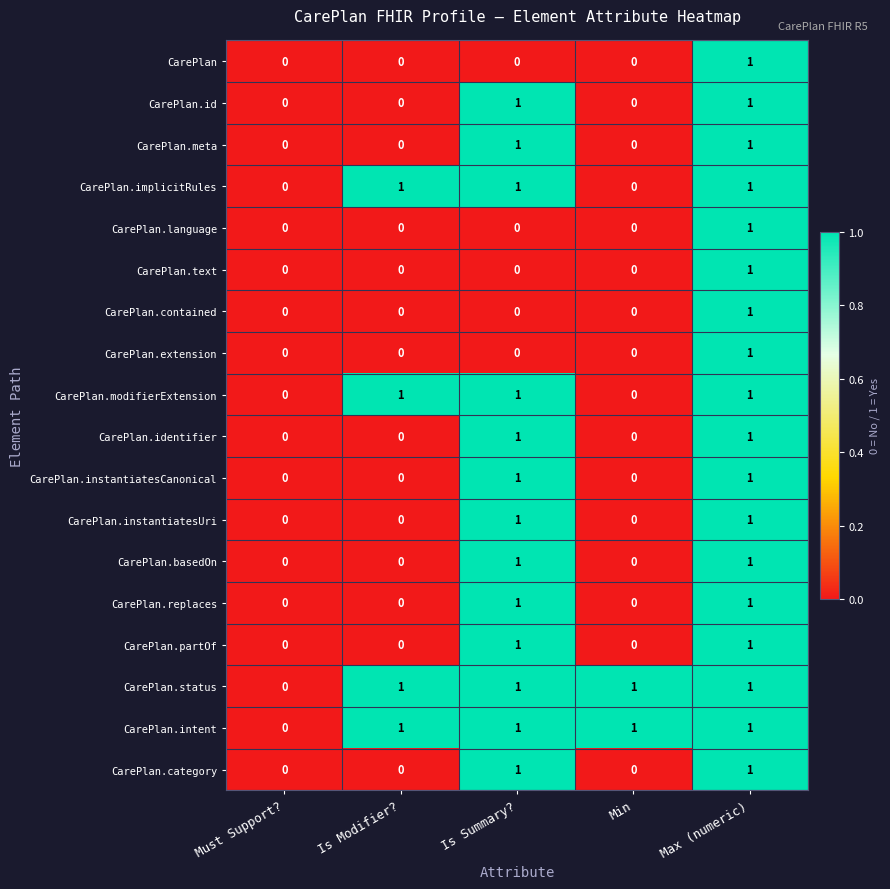

At which category is the sum across all series the highest?

Max (numeric)